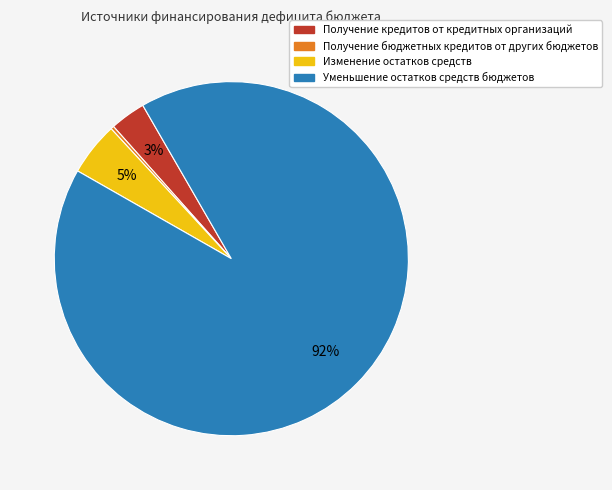

What is the largest slice in the pie chart?

Уменьшение остатков средств бюджетов